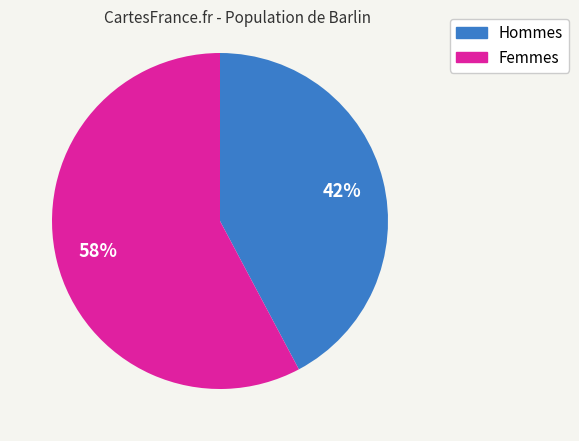

Is there a majority slice in this chart?

Yes